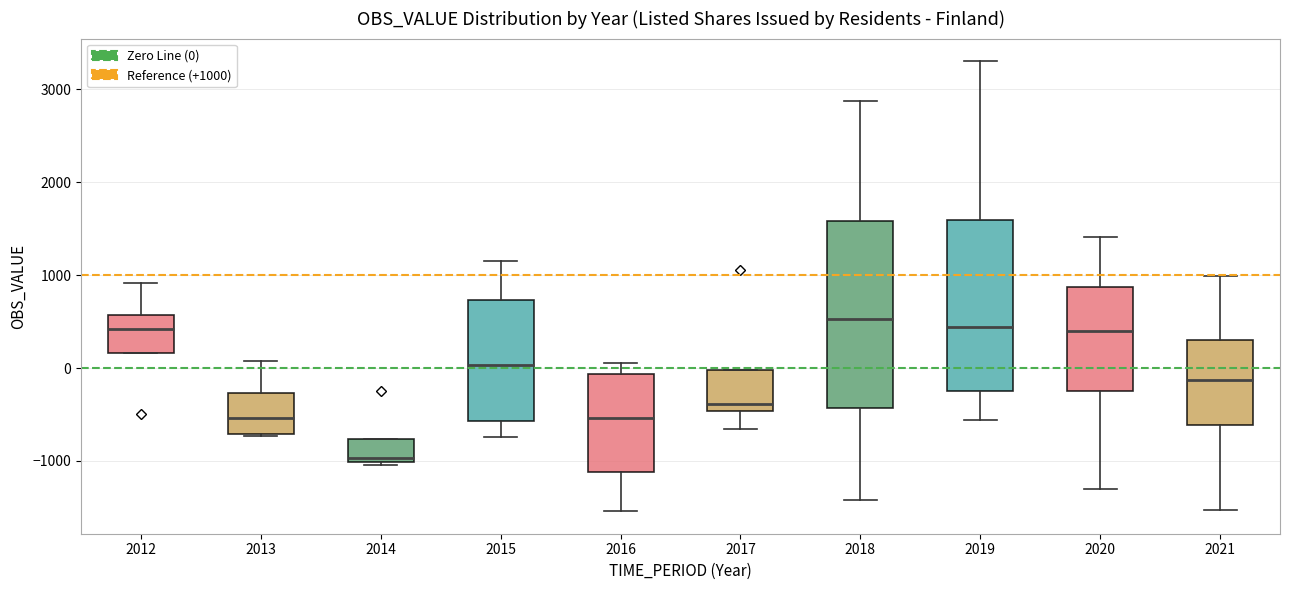

Reading left to right, transcribe this box plot: for each box, give where its median line is, the range the box spans, and where its two whiskers end, as read against the y-axis. The values are not printed on the chart, so give them approximately, as read against the axis.

2012: median 400, box 200 to 600, whiskers 200 to 900
2013: median -500, box -700 to -300, whiskers -700 to 100
2014: median -1000 (just above the box's lower edge), box -1000 to -800, whiskers -1000 to -800
2015: median 0, box -600 to 700, whiskers -700 to 1200
2016: median -500, box -1100 to -100, whiskers -1500 to 100
2017: median -400, box -500 to 0, whiskers -700 to 0
2018: median 500, box -400 to 1600, whiskers -1400 to 2900
2019: median 400, box -200 to 1600, whiskers -600 to 3300
2020: median 400, box -200 to 900, whiskers -1300 to 1400
2021: median -100, box -600 to 300, whiskers -1500 to 1000